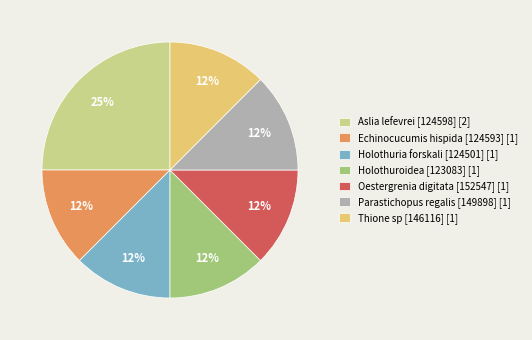

Is it true that Holothuroidea [123083] [1] is 12% of the pie?

True